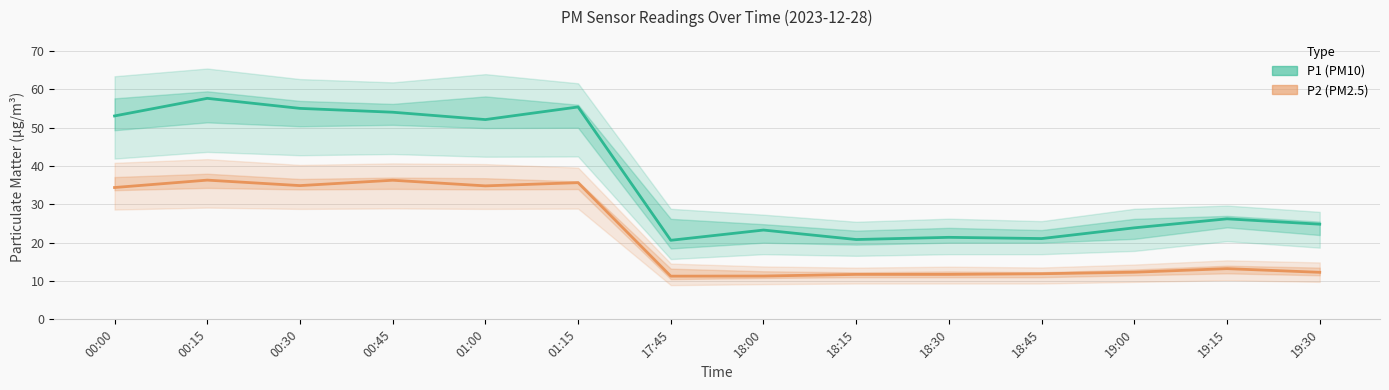

Which has a higher value, 19:00 or 19:15?

19:15